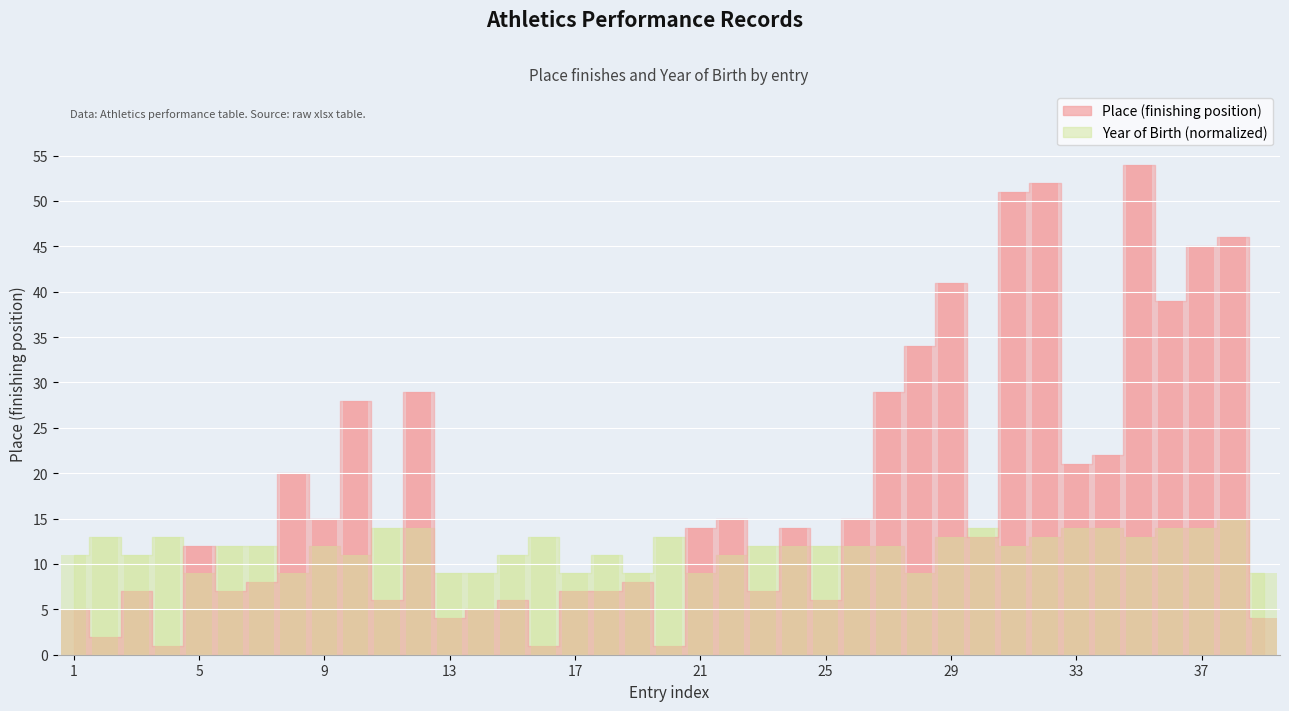

Reading left to right, transcribe all the data shown in this chart.

Place: 5	2	7	1	12	7	8	20	15	28	6	29	4	5	6	1	7	7	8	1	14	15	7	14	6	15	29	34	41	13	51	52	21	22	54	39	45	46	4
YoB: 11	13	11	13	9	12	12	9	12	11	14	14	9	9	11	13	9	11	9	13	9	11	12	12	12	12	12	9	13	14	12	13	14	14	13	14	14	15	9